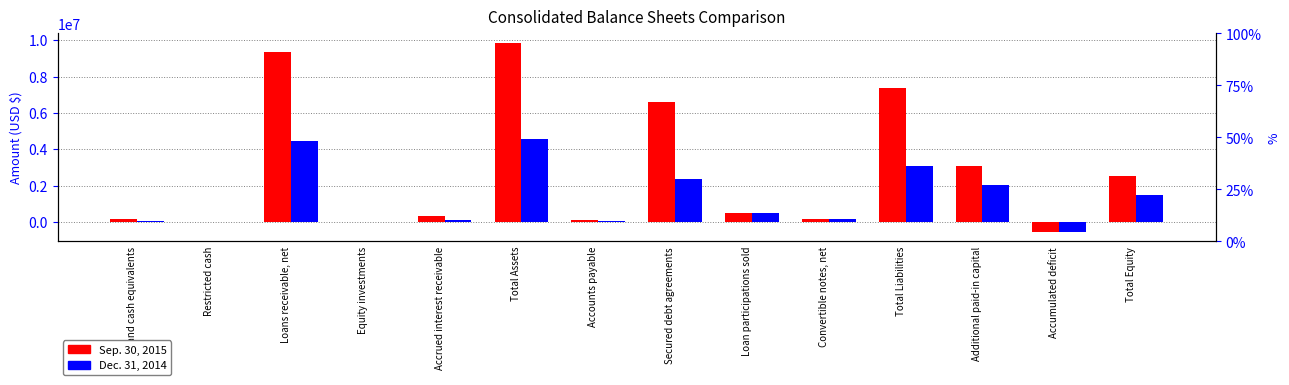

The value of Dec. 31, 2014 at Restricted cash is 11591. True or false?

True